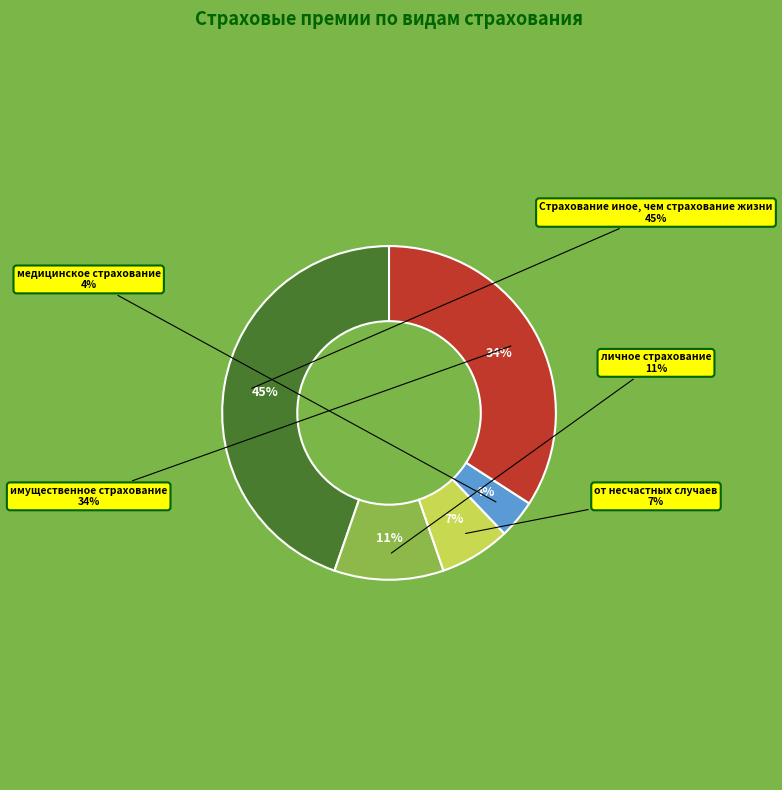

Rank the categories by value from lowest to highest.

медицинское страхование, от несчастных случаев, личное страхование, имущественное страхование, Страхование иное, чем страхование жизни